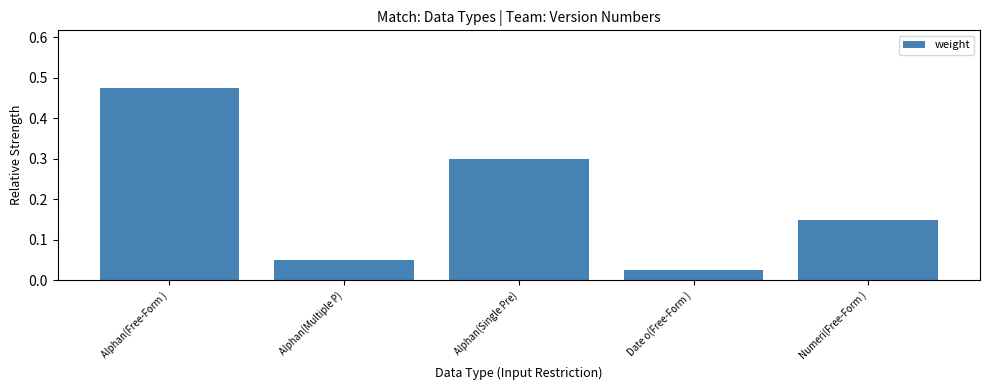

The value at Alphan(Single Pre) is 0.5. True or false?

False